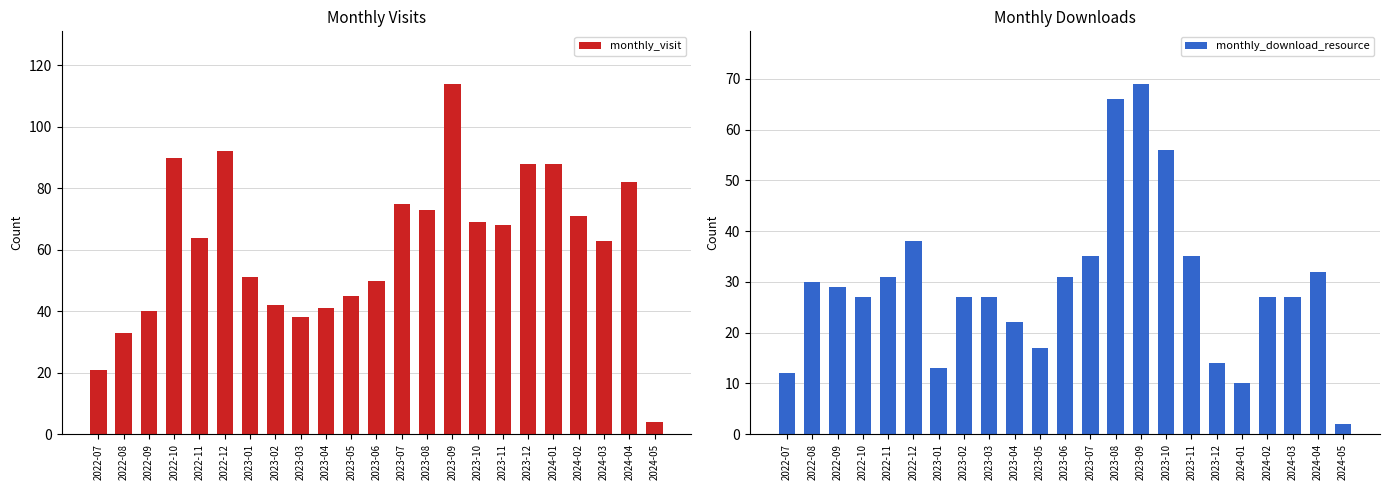

What is the average value of the monthly_visit series?

61